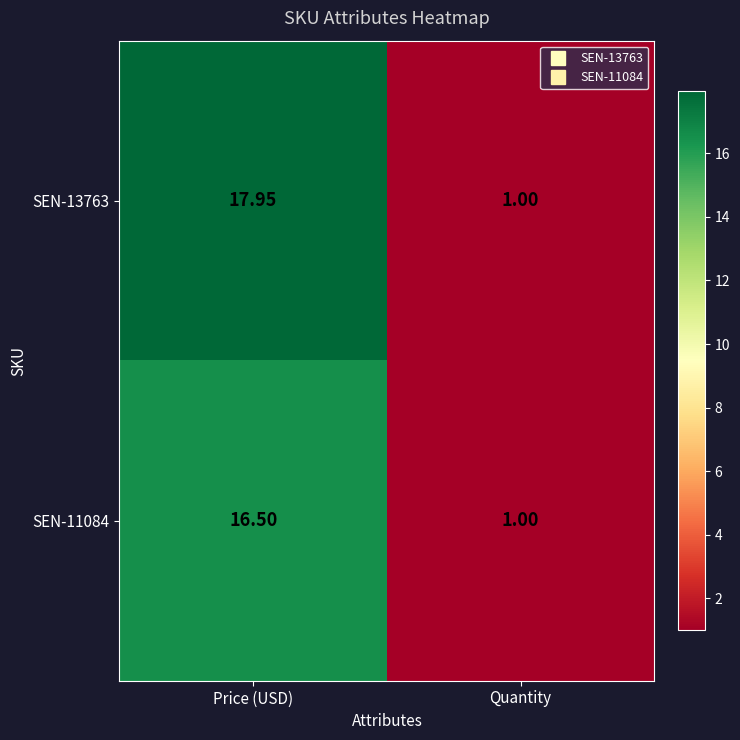

At which label does SEN-11084 reach its minimum?

Quantity